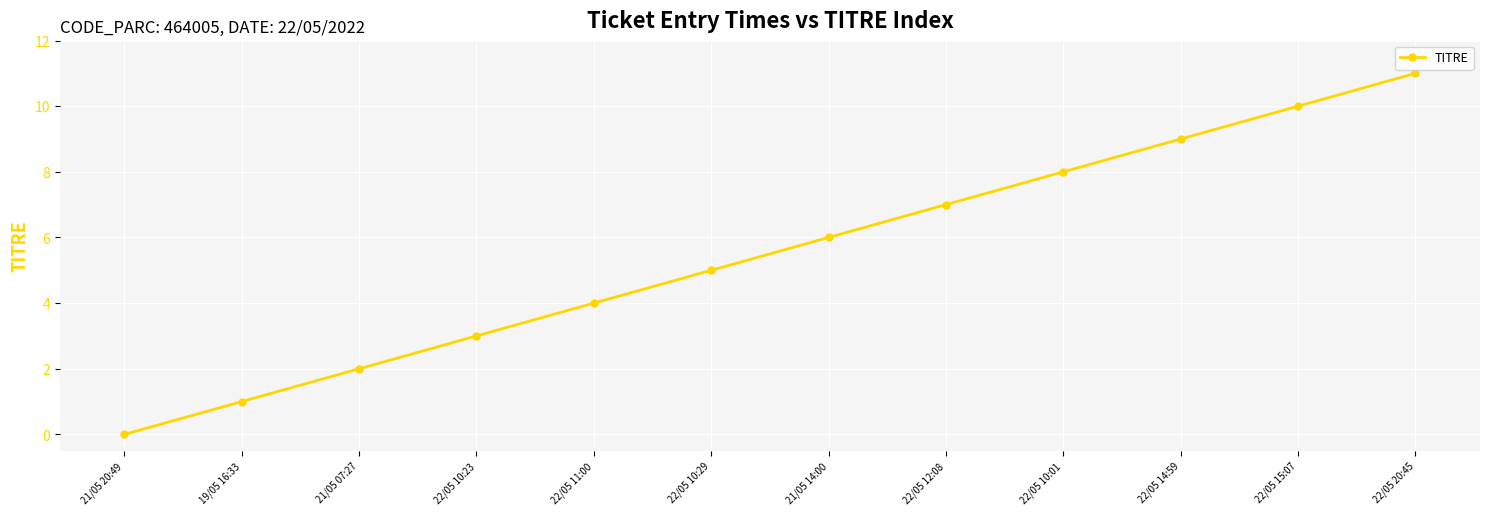

Count the number of data series in this chart.

1